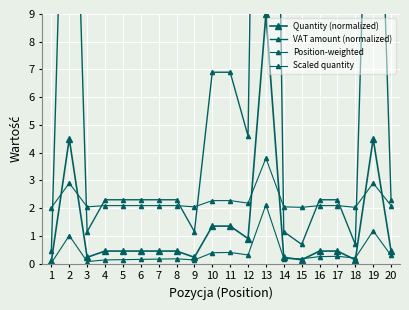

Which series changed the most between 3 and 14?

Position-weighted